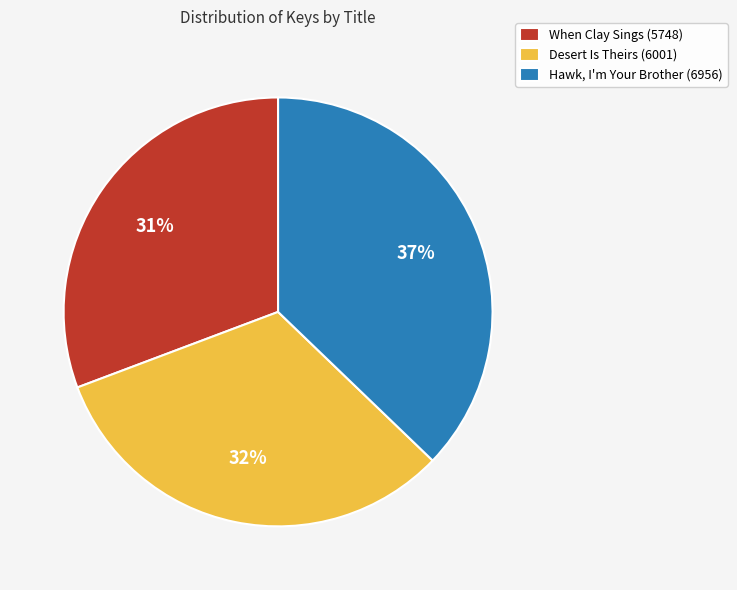

Which category has the smallest portion of the pie?

When Clay Sings (5748)